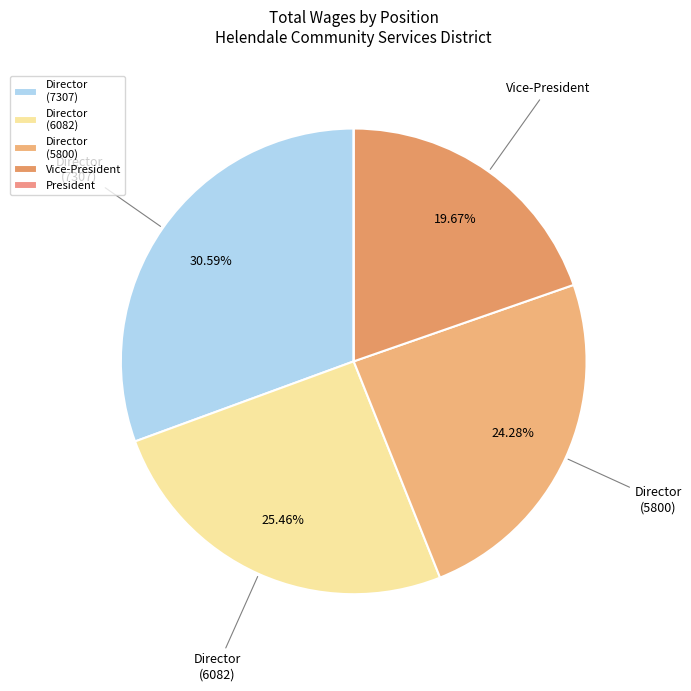

Is there any slice that represents more than half of the pie?

No